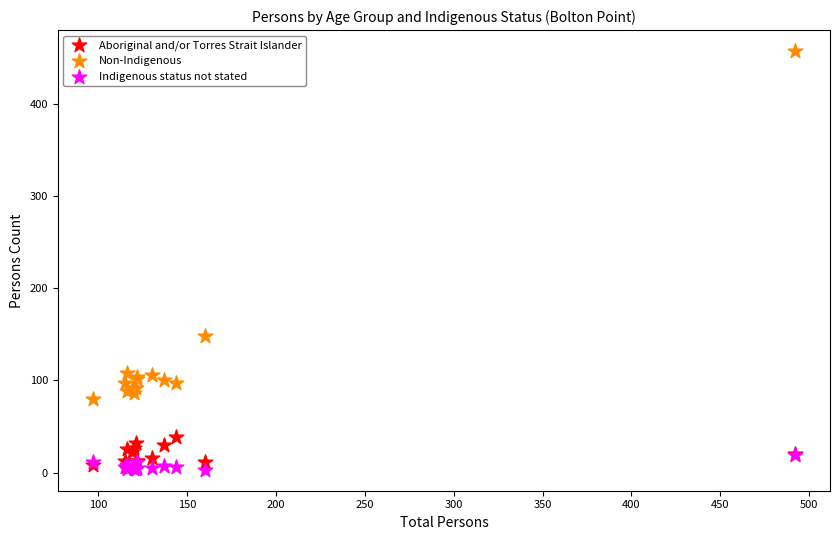

Across all series, what Y value is closest to 230?

148